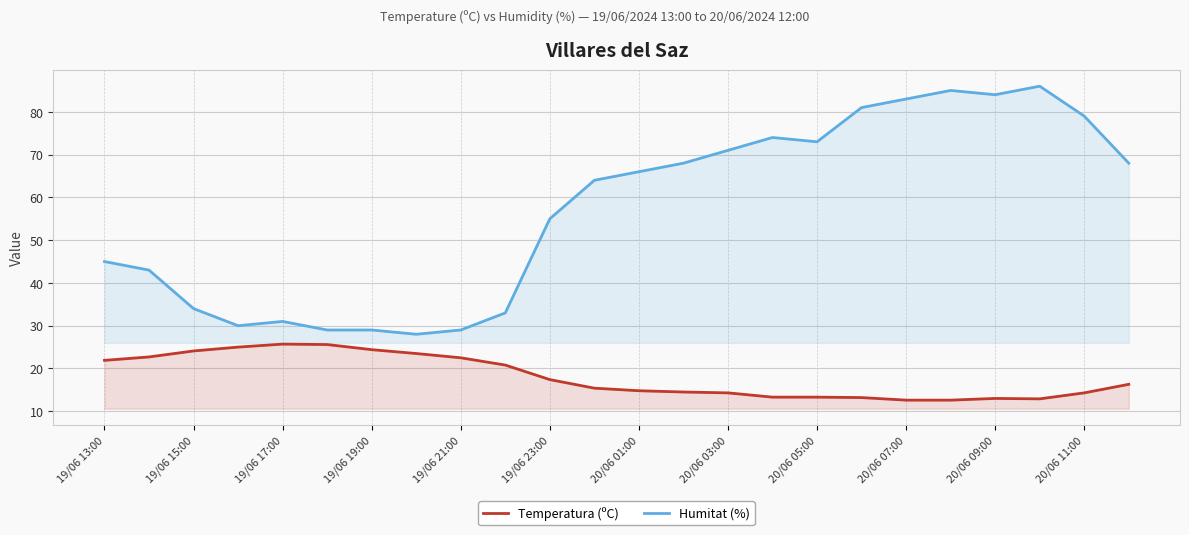

Read the Temperatura (ºC) value at 15.

13.3